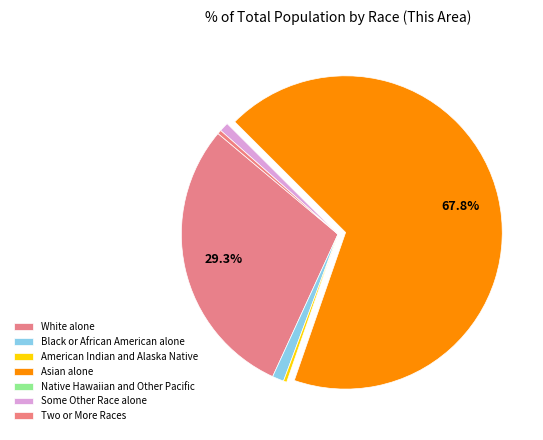

Is it true that White alone is 29% of the pie?

True